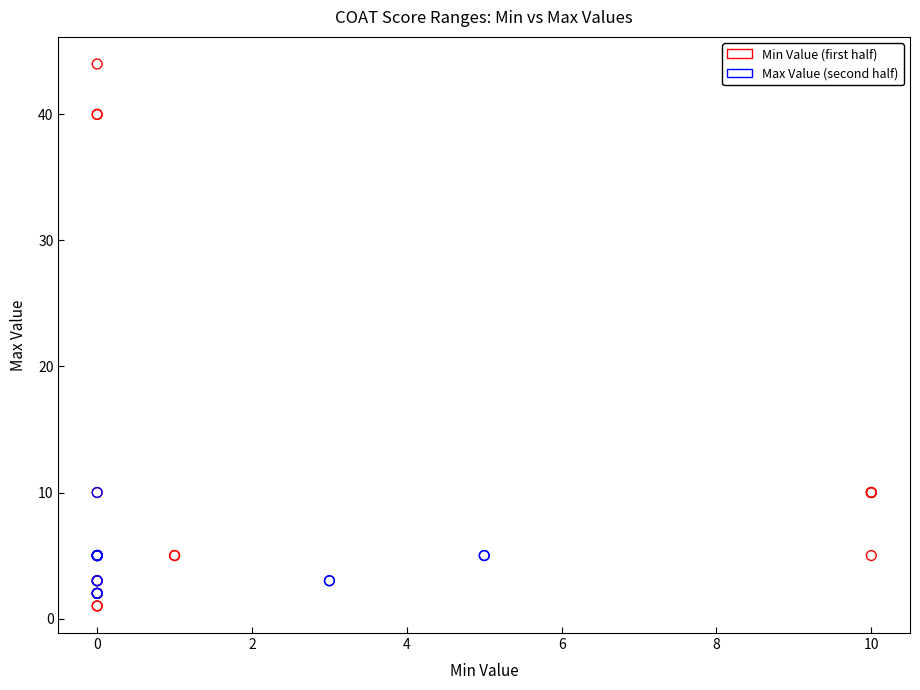

Which series contains the highest Y value?

Min Value (first half)